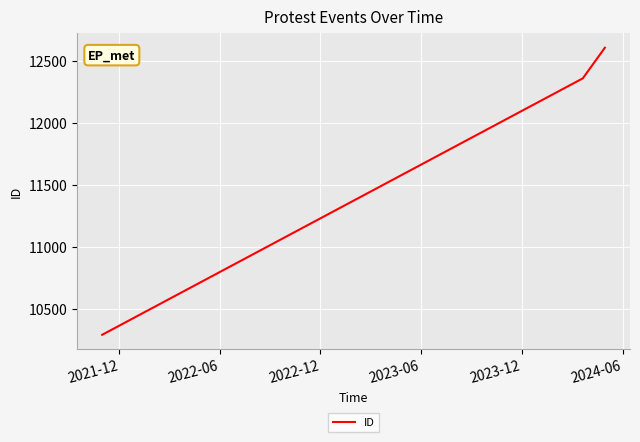

What is the sum of all values?

35261